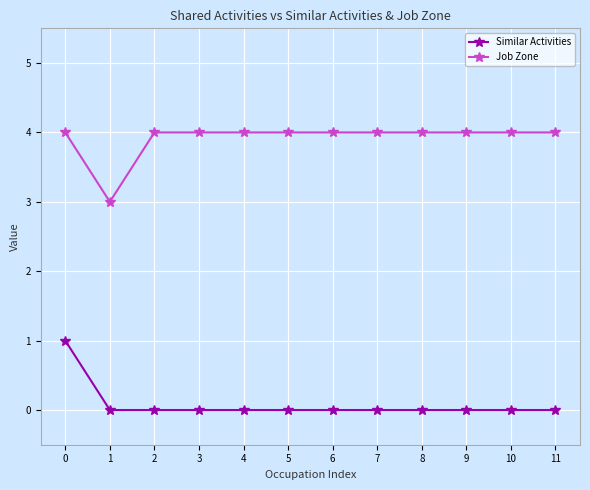

At how many categories does at least one series exceed 1?

12